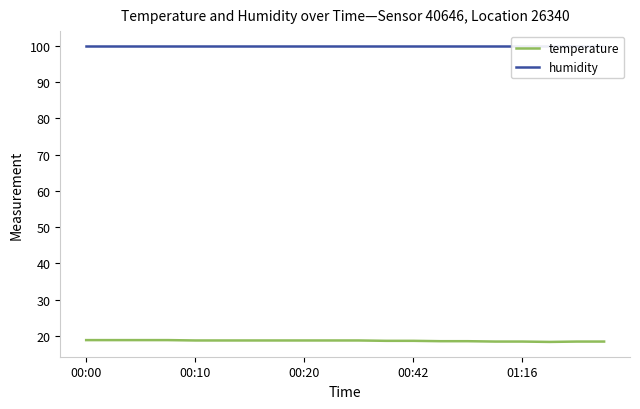

Is it true that temperature equals 10.9 at 15?

False